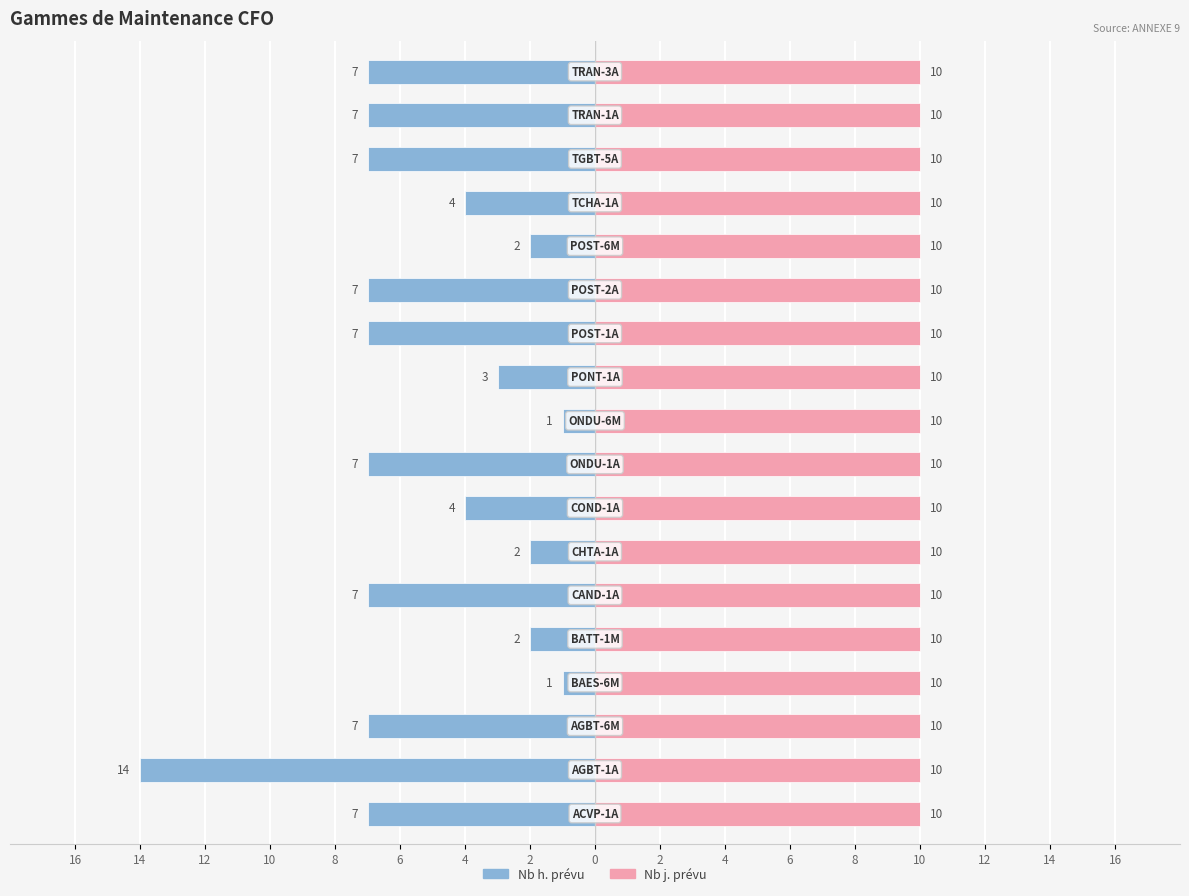

Which series has the widest spread of values?

Nb h. prévu